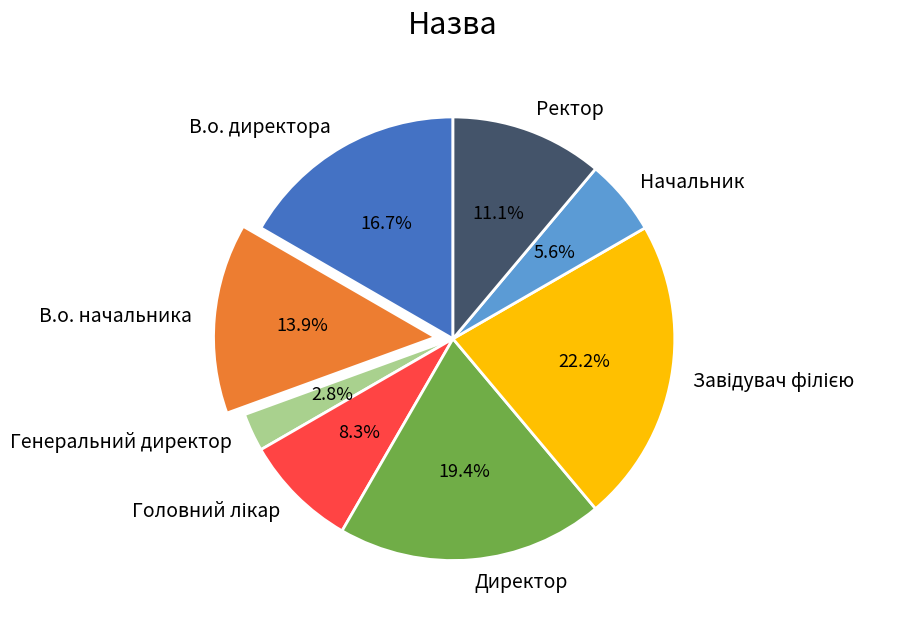

What is the smallest slice in the pie chart?

Генеральний директор